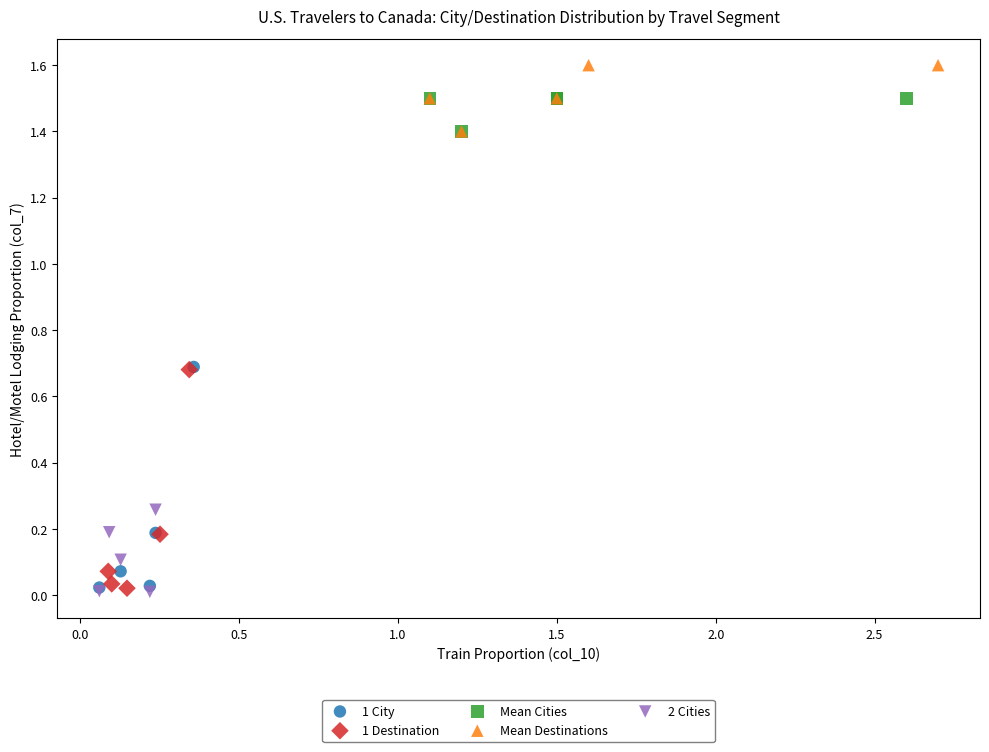

Which series reaches the maximum Y coordinate?

Mean Destinations